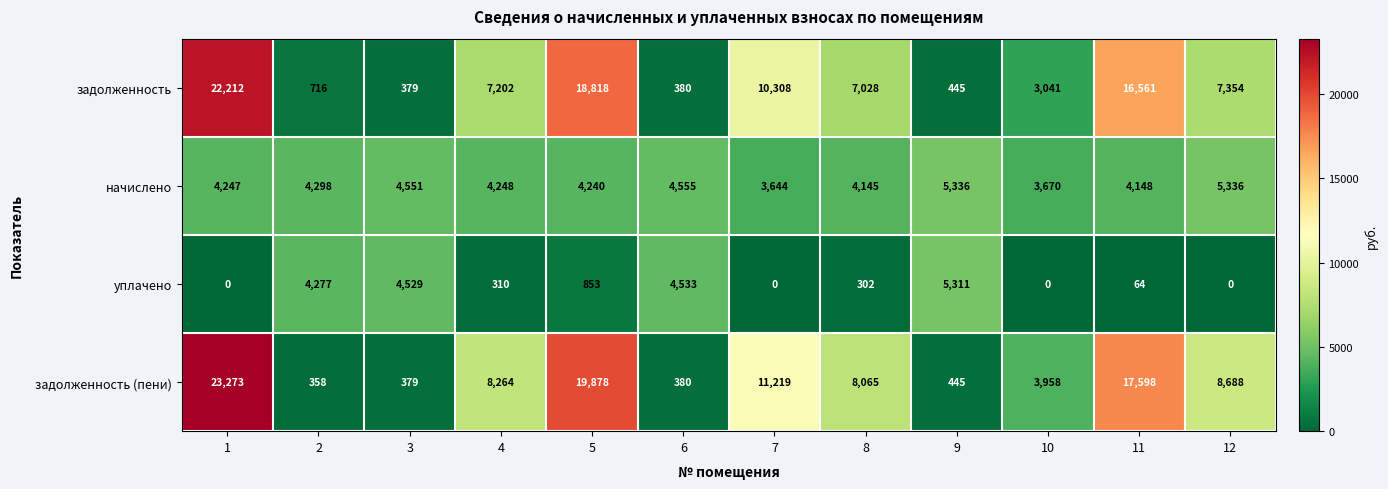

What is the sum of the задолженность (пени) values at 10 and 9?

4403